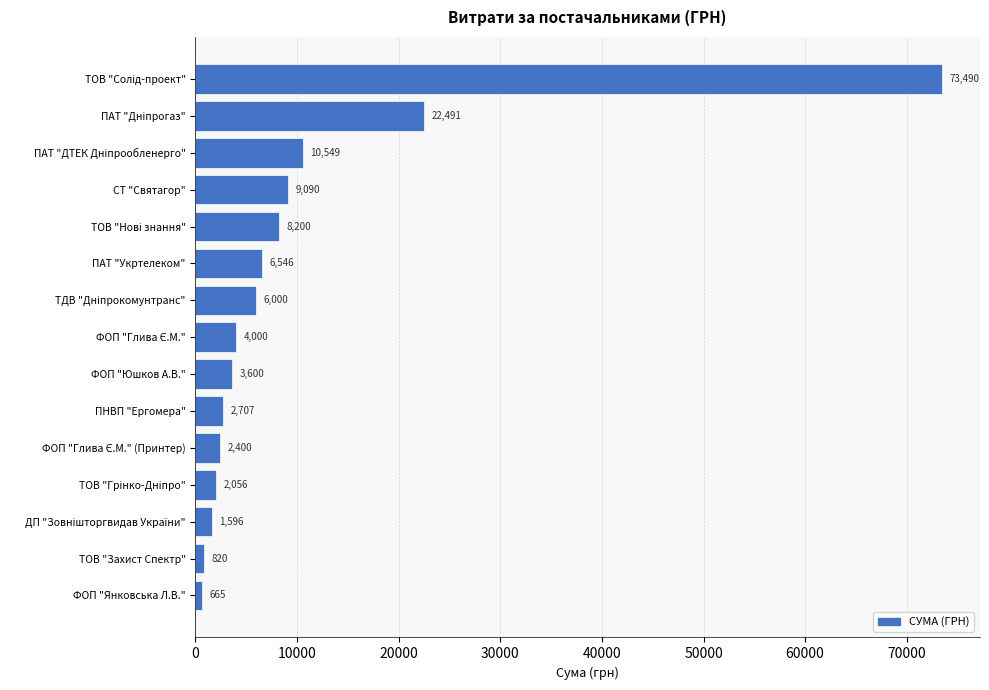

What is the sum of the values at СТ "Святагор" and ТОВ "Захист Спектр"?

9910.0